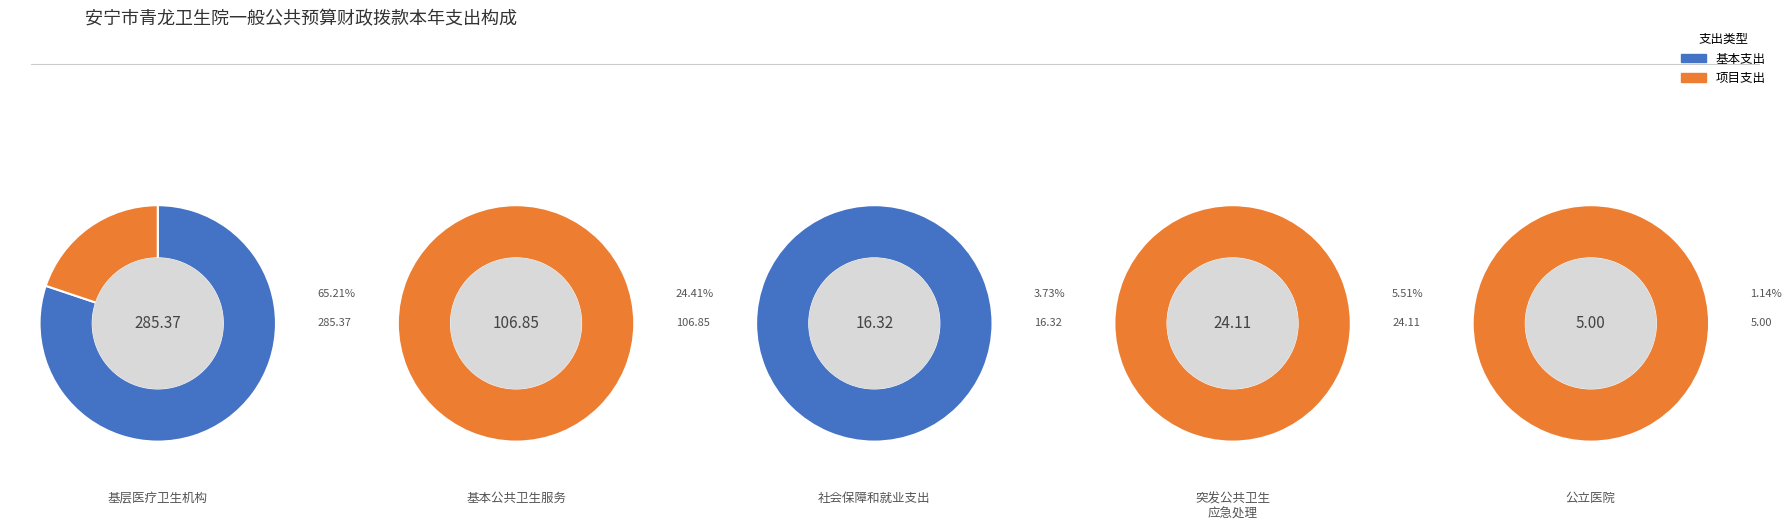

Is the sum of 社会保障和就业支出 and 突发公共卫生事件应急处理 greater than half?

No